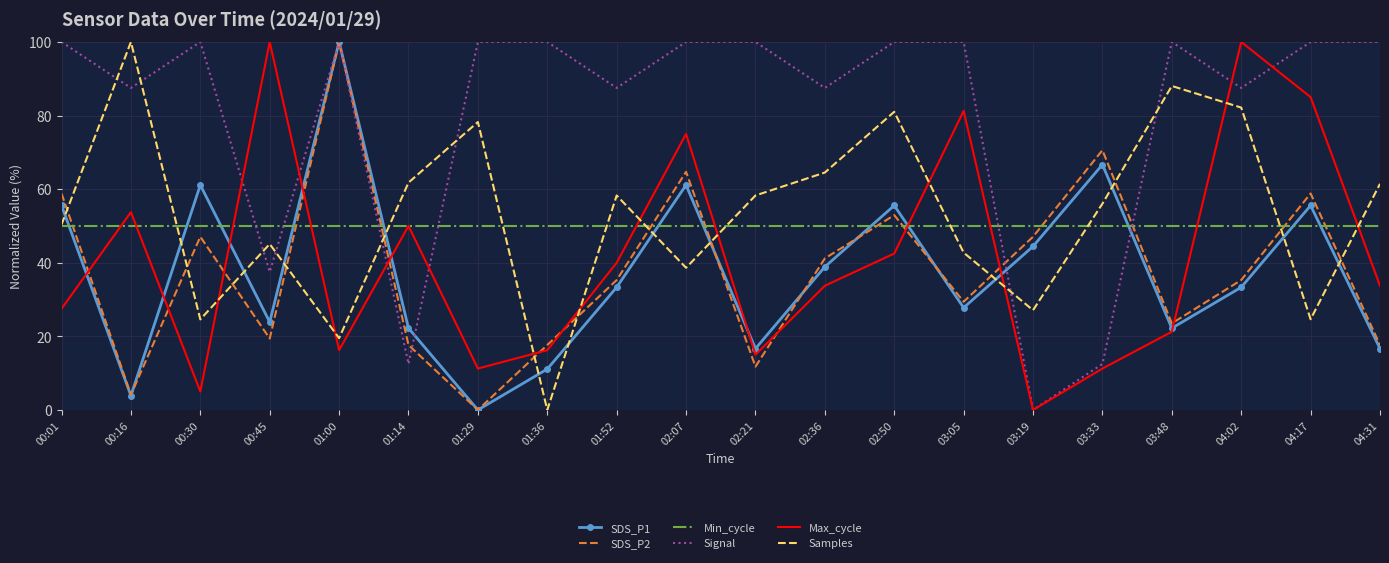

How many values in SDS_P2 are above zero?

19